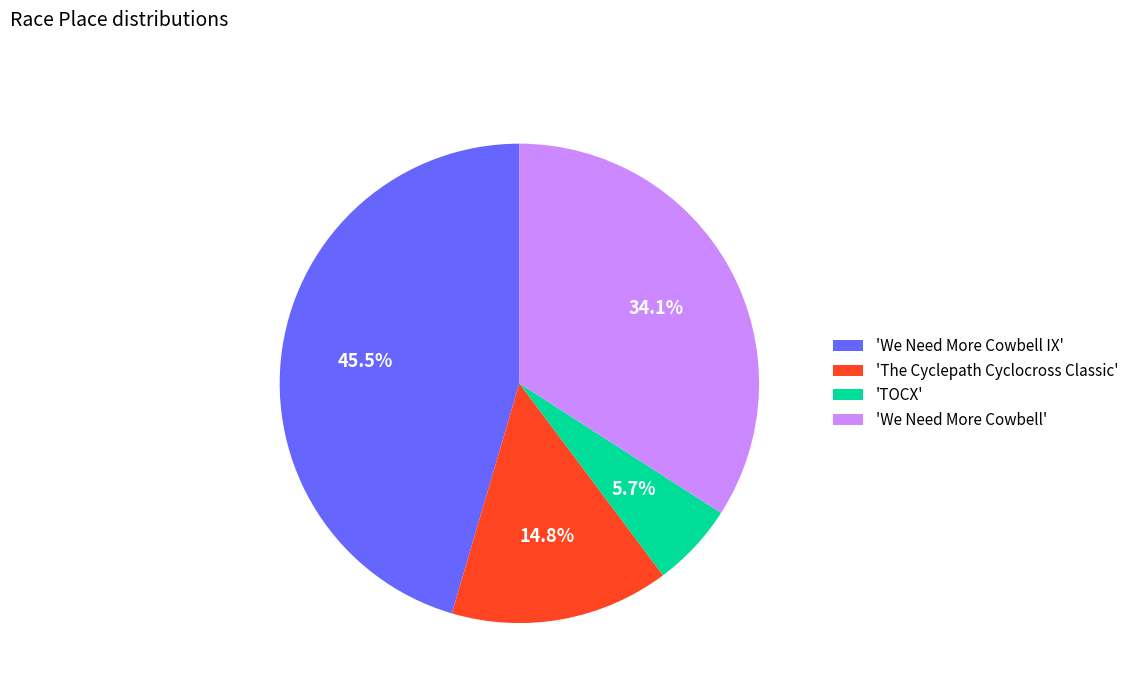

Count the number of slices in the pie.

4